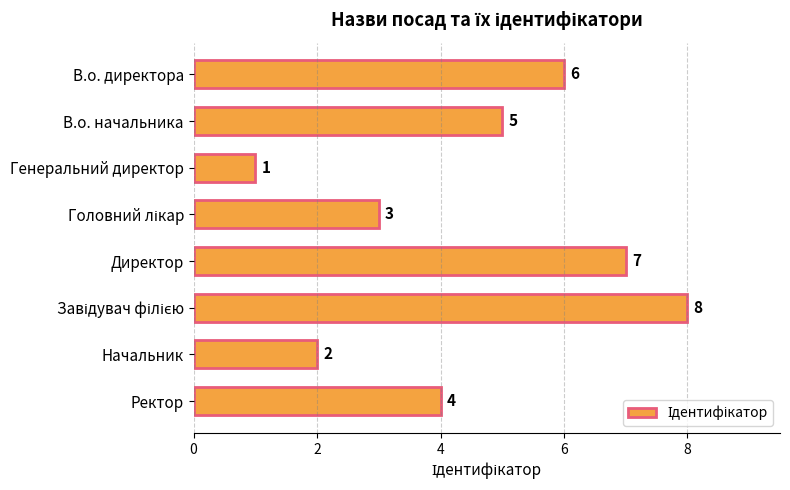

What is the sum of the values at Начальник and Генеральний директор?

3